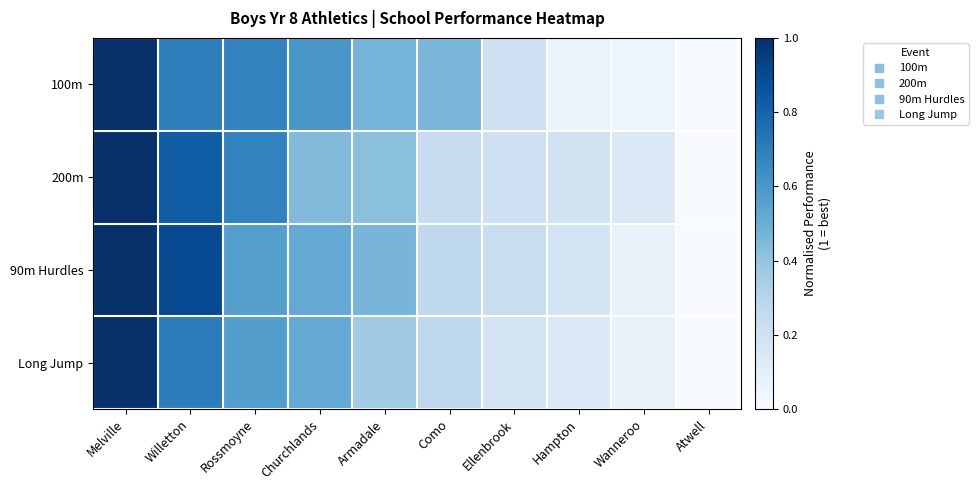

What is the total value across all series at Churchlands?

2.1